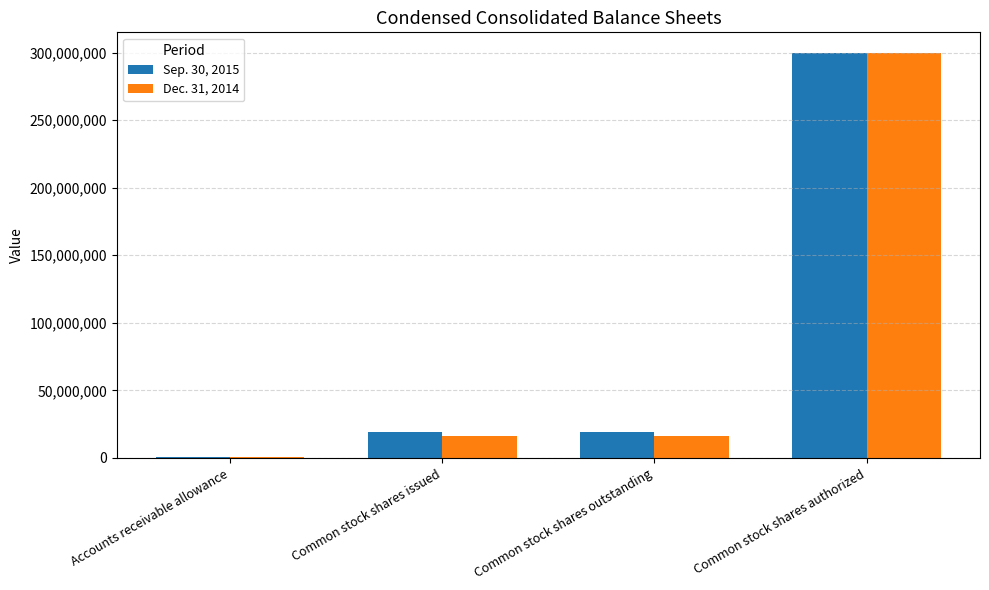

Is it true that Dec. 31, 2014 equals 300000000 at Common stock shares authorized?

True